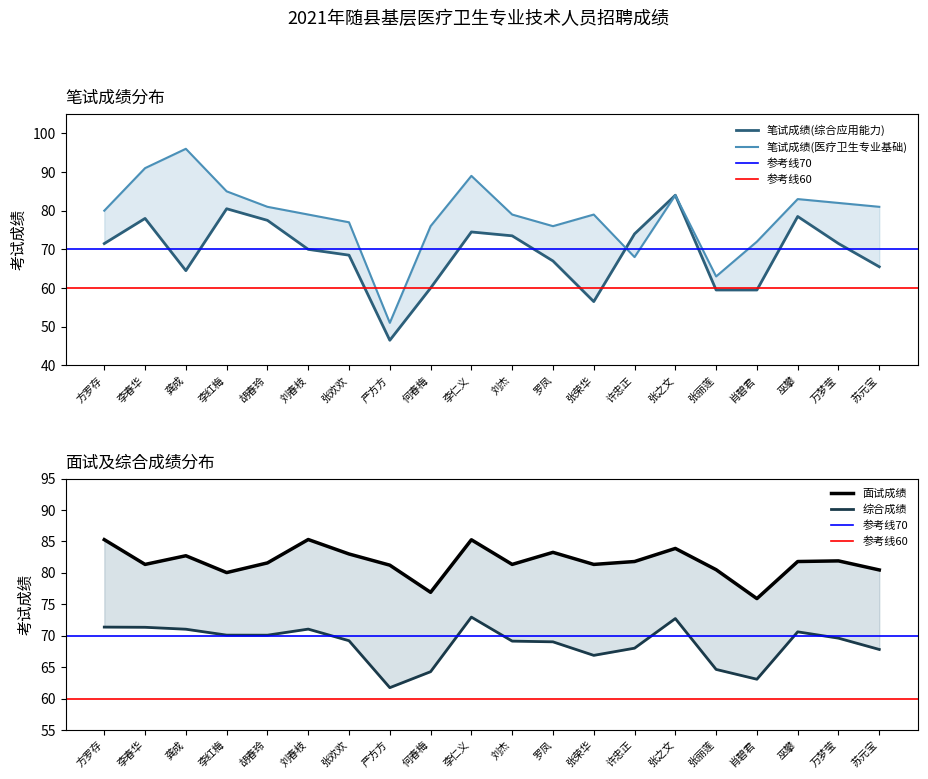

How many lines are shown in the chart?

4